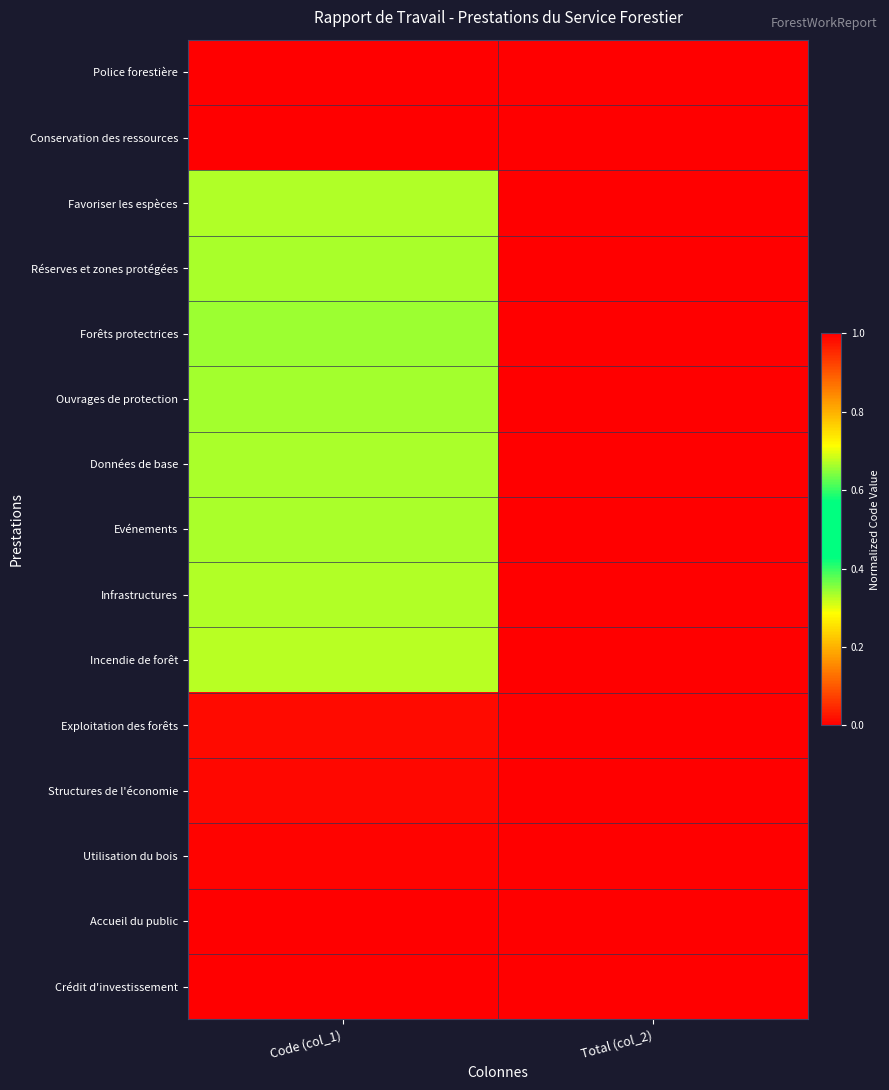

Reading right to left, transcribe all the data shown in this chart.

Police forestière: Total (col_2)=0.0	Code (col_1)=0.0
Conservation des ressources: Total (col_2)=0.0	Code (col_1)=0.0
Favoriser les espèces: Total (col_2)=0.0	Code (col_1)=0.3
Réserves et zones protégées: Total (col_2)=0.0	Code (col_1)=0.3
Forêts protectrices: Total (col_2)=0.0	Code (col_1)=0.7
Ouvrages de protection: Total (col_2)=0.0	Code (col_1)=0.7
Données de base: Total (col_2)=0.0	Code (col_1)=0.7
Evénements: Total (col_2)=0.0	Code (col_1)=0.7
Infrastructures: Total (col_2)=0.0	Code (col_1)=0.7
Incendie de forêt: Total (col_2)=0.0	Code (col_1)=0.7
Exploitation des forêts: Total (col_2)=0.0	Code (col_1)=1.0
Structures de l'économie: Total (col_2)=0.0	Code (col_1)=1.0
Utilisation du bois: Total (col_2)=0.0	Code (col_1)=1.0
Accueil du public: Total (col_2)=0.0	Code (col_1)=1.0
Crédit d'investissement: Total (col_2)=0.0	Code (col_1)=1.0